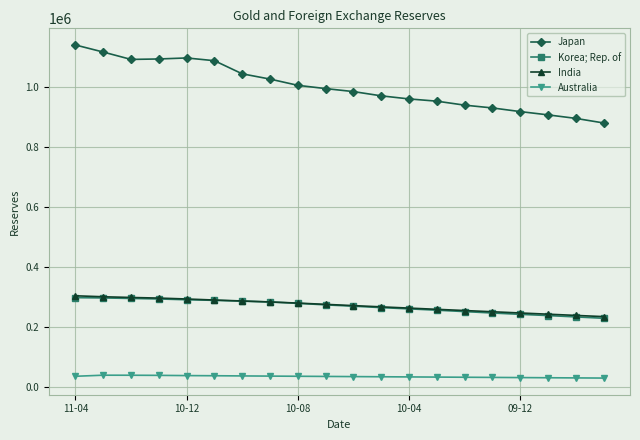

True or false: Korea; Rep. of and Australia intersect in this chart.

False